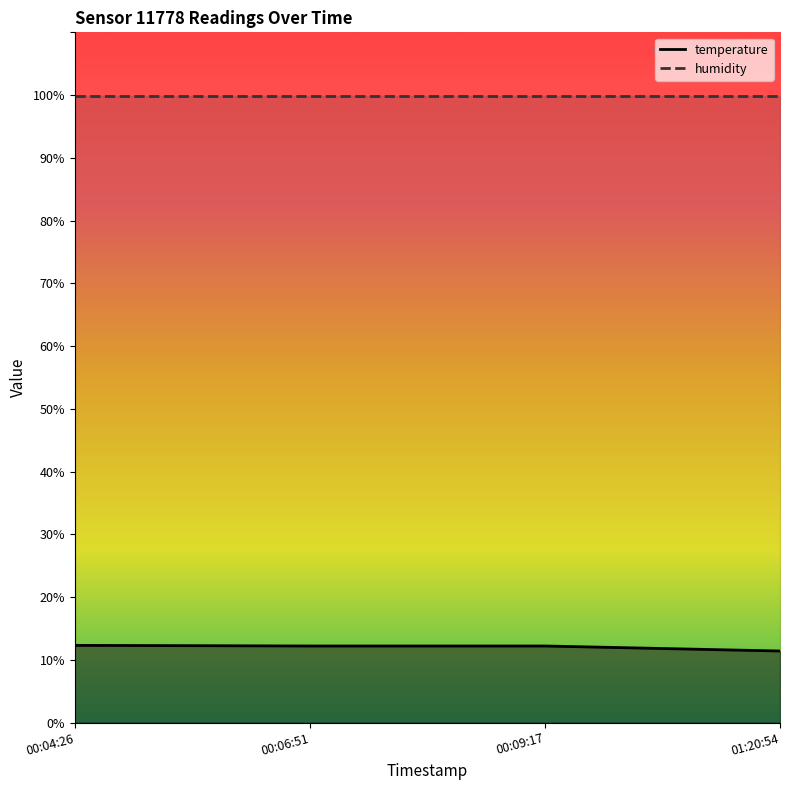

List the labels in order of value, smallest first.

01:20:54, 00:06:51, 00:09:17, 00:04:26